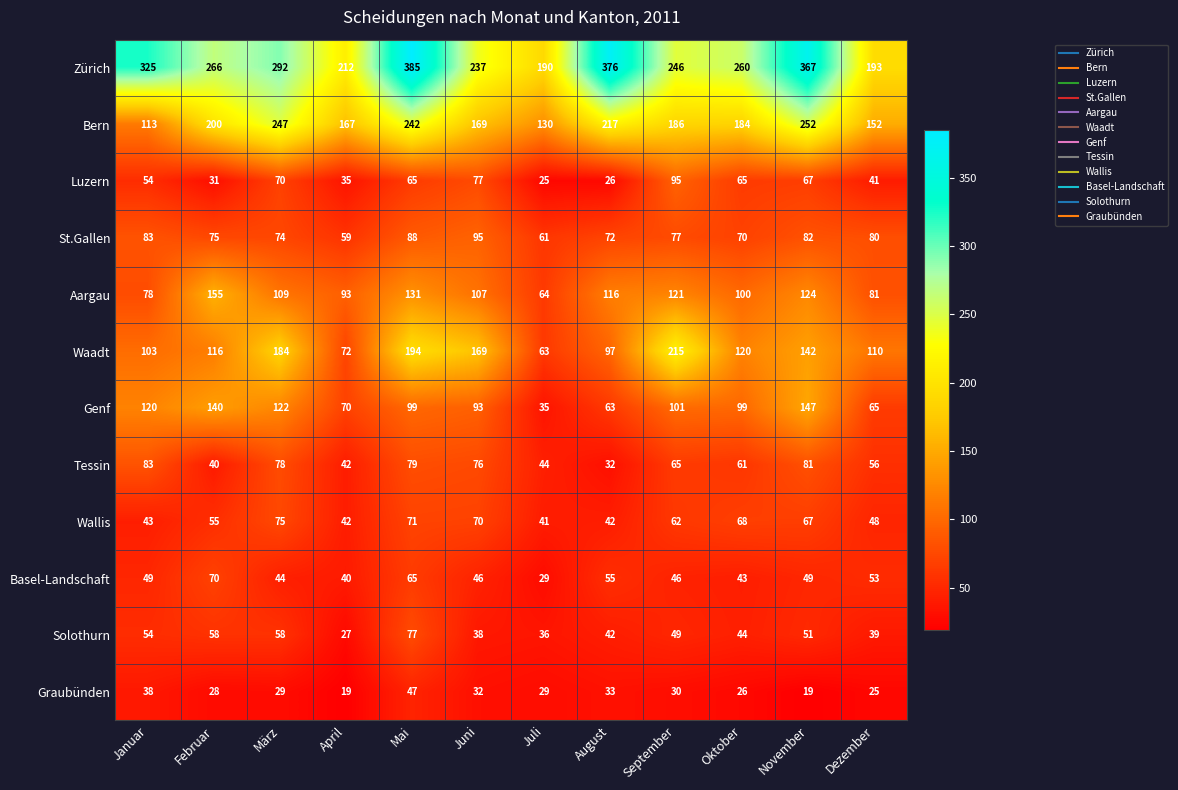

What is the difference between the Bern values at Februar and September?

14